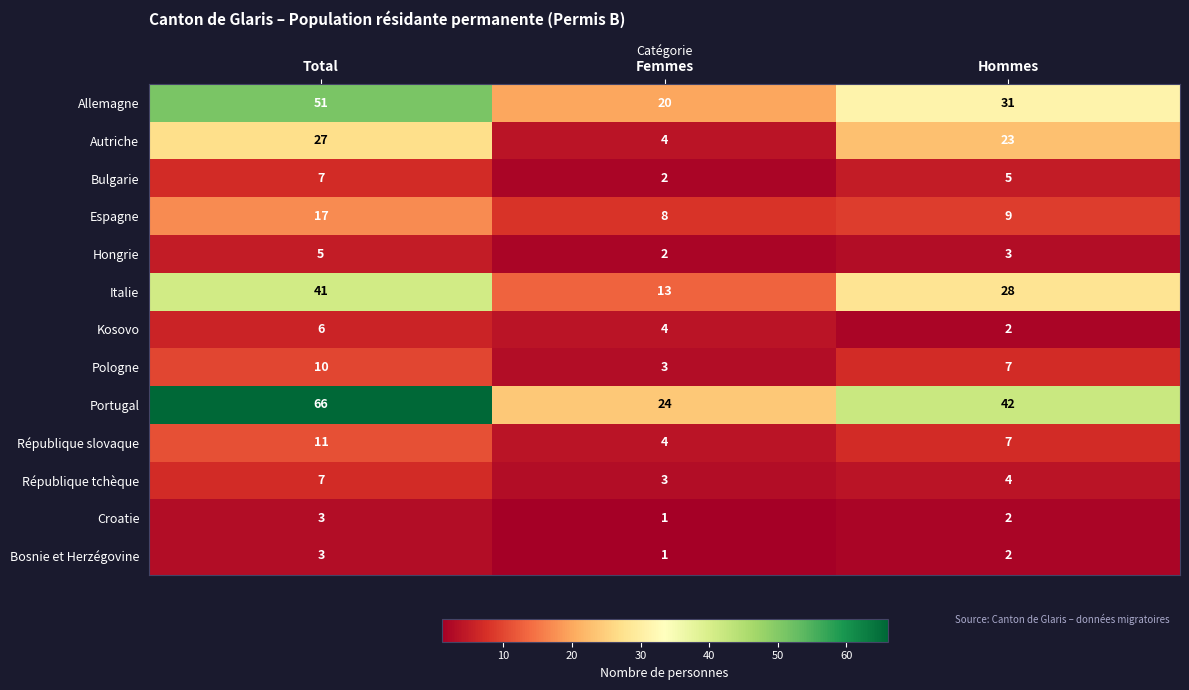

At how many categories does at least one series exceed 8?

3